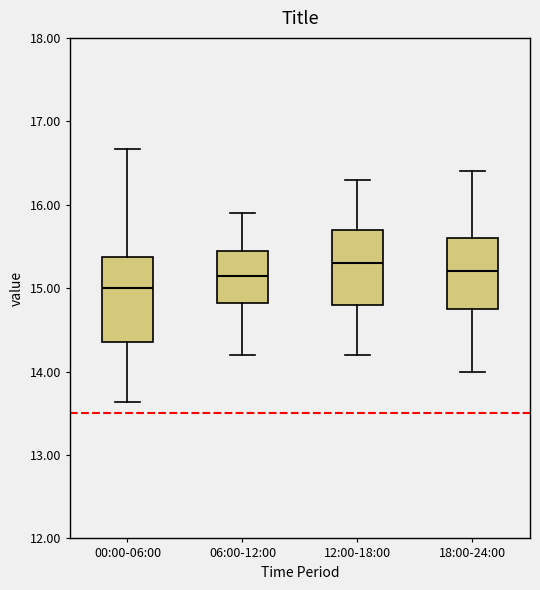

Reading left to right, read every box against the y-axis: the position of its median line, the range the box covers, and the ends of its whiskers. The values are not printed on the chart, so give them approximately, as read against the axis.

00:00-06:00: median 15.0, box 14.4 to 15.4, whiskers 13.6 to 16.7
06:00-12:00: median 15.2, box 14.8 to 15.4, whiskers 14.2 to 15.9
12:00-18:00: median 15.3, box 14.8 to 15.7, whiskers 14.2 to 16.3
18:00-24:00: median 15.2, box 14.8 to 15.6, whiskers 14.0 to 16.4